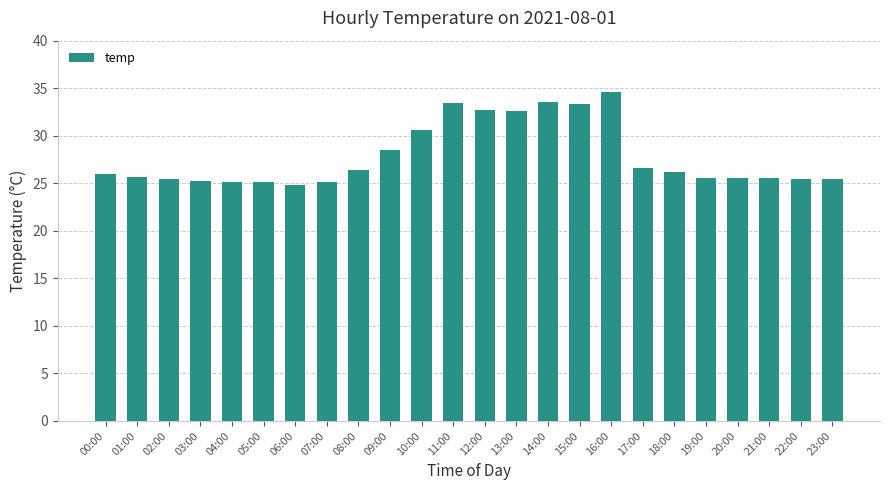

The chart shows a value of 26.0 at 00:00. True or false?

True